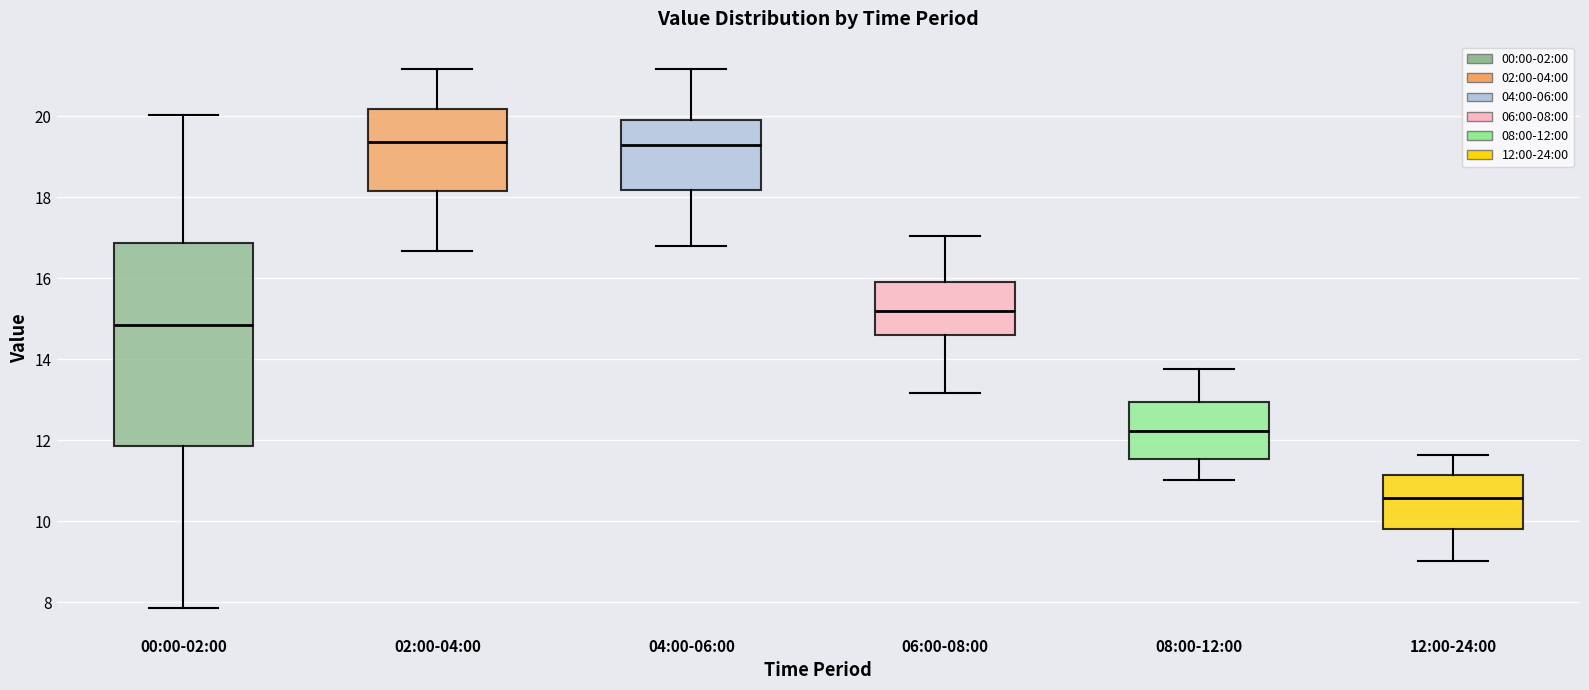

Reading left to right, transcribe this box plot: for each box, give where its median line is, the range the box spans, and where its two whiskers end, as read against the y-axis. The values are not printed on the chart, so give them approximately, as read against the axis.

00:00-02:00: median 14.8, box 11.8 to 16.8, whiskers 7.8 to 20.0
02:00-04:00: median 19.4, box 18.2 to 20.2, whiskers 16.6 to 21.2
04:00-06:00: median 19.2, box 18.2 to 20.0, whiskers 16.8 to 21.2
06:00-08:00: median 15.2, box 14.6 to 16.0, whiskers 13.2 to 17.0
08:00-12:00: median 12.2, box 11.6 to 13.0, whiskers 11.0 to 13.8
12:00-24:00: median 10.6, box 9.8 to 11.2, whiskers 9.0 to 11.6